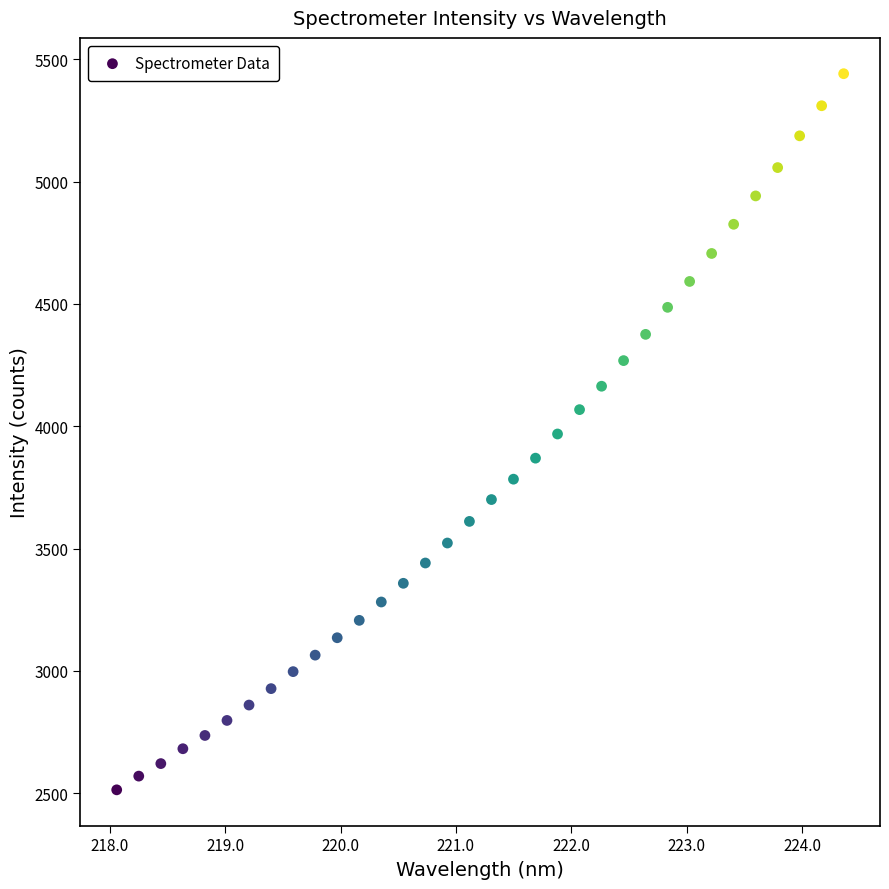

What is the range of X values (max minus min)?

6.3